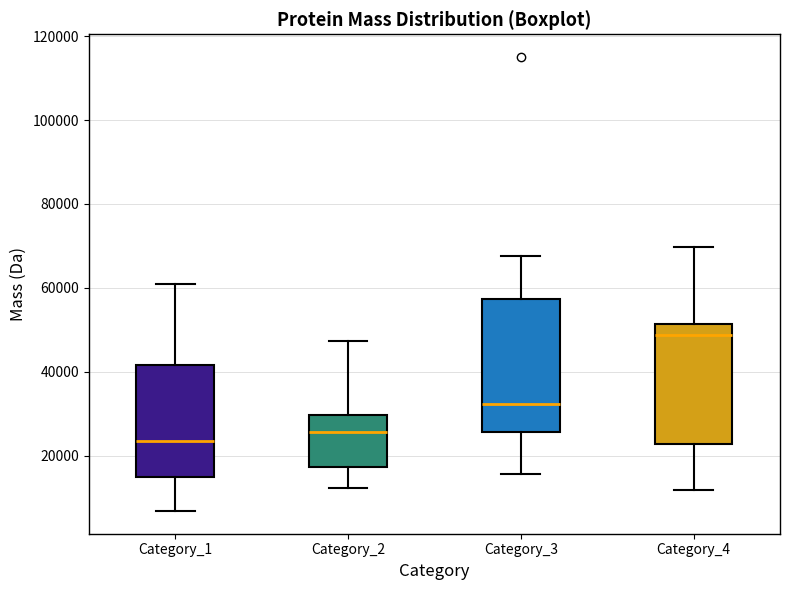

Reading left to right, read every box against the y-axis: the position of its median line, the range the box covers, and the ends of its whiskers. The values are not printed on the chart, so give them approximately, as read against the axis.

Category_1: median 24000, box 14000 to 42000, whiskers 6000 to 60000
Category_2: median 26000, box 18000 to 30000, whiskers 12000 to 48000
Category_3: median 32000, box 26000 to 58000, whiskers 16000 to 68000
Category_4: median 48000, box 22000 to 52000, whiskers 12000 to 70000